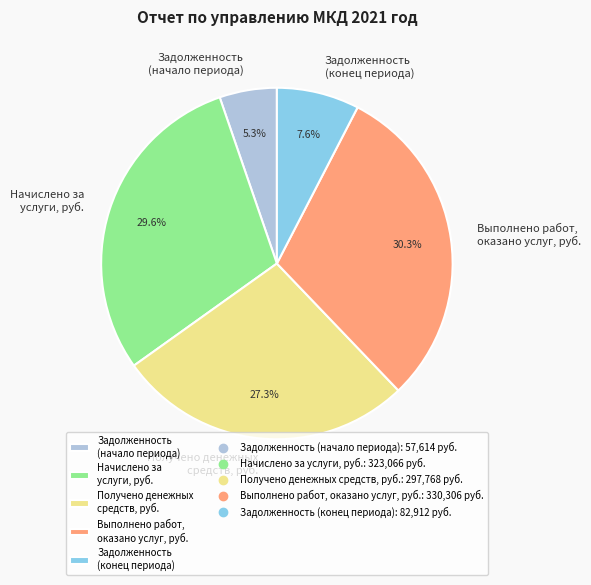

Is there a majority slice in this chart?

No